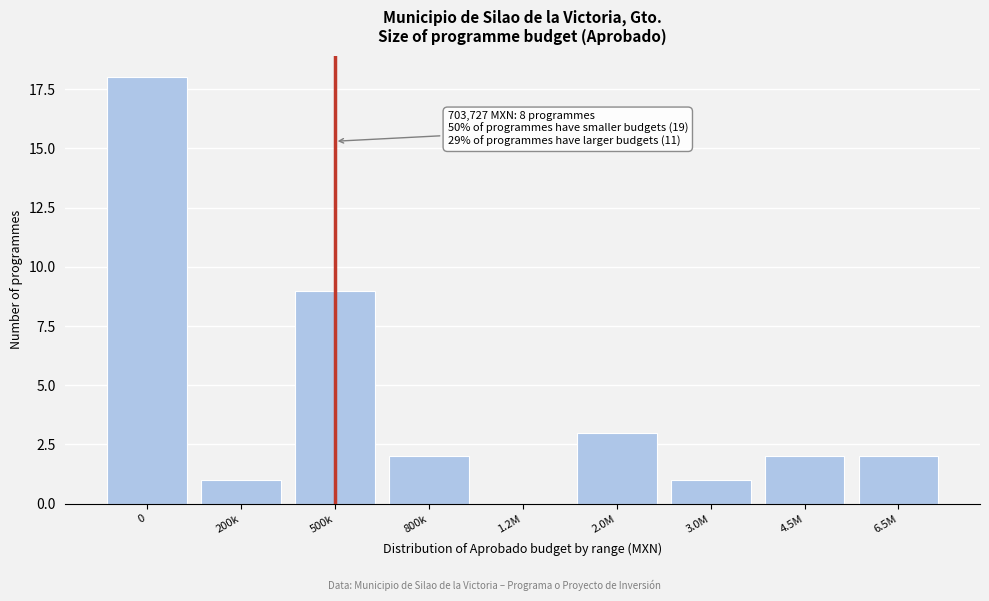

Reading left to right, extract all data points from this chart.

0=18	200k=1	500k=9	800k=2	1.2M=0	2.0M=3	3.0M=1	4.5M=2	6.5M=2